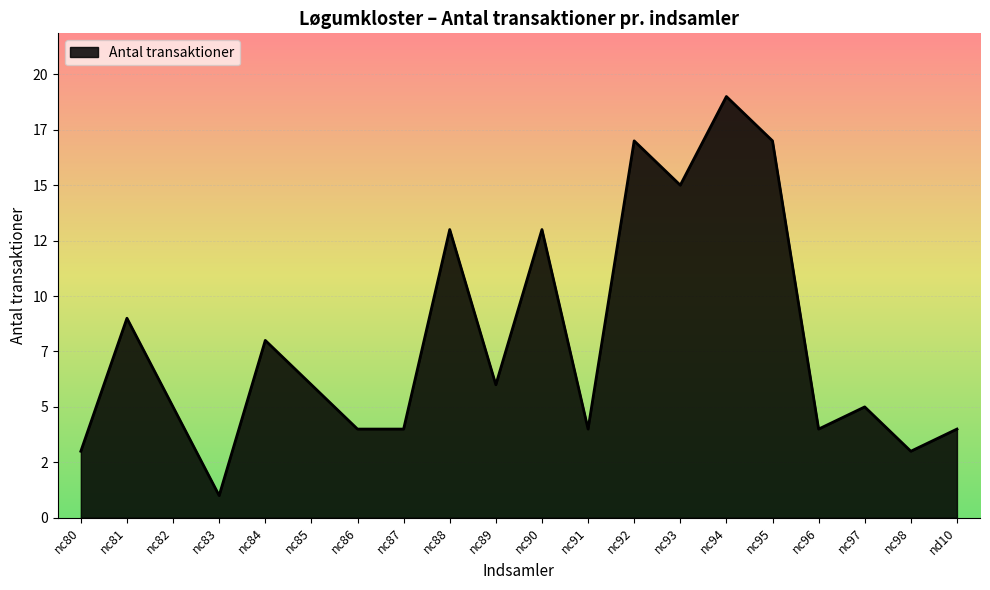

What is the sum of all values?

160